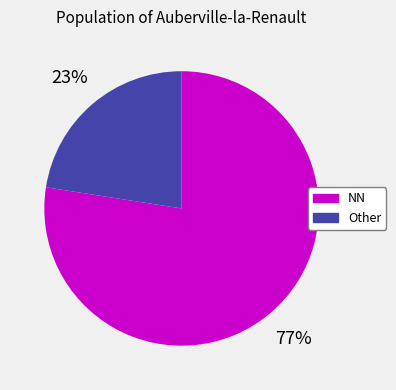

To the nearest percent, what is the average slice percentage?

50%